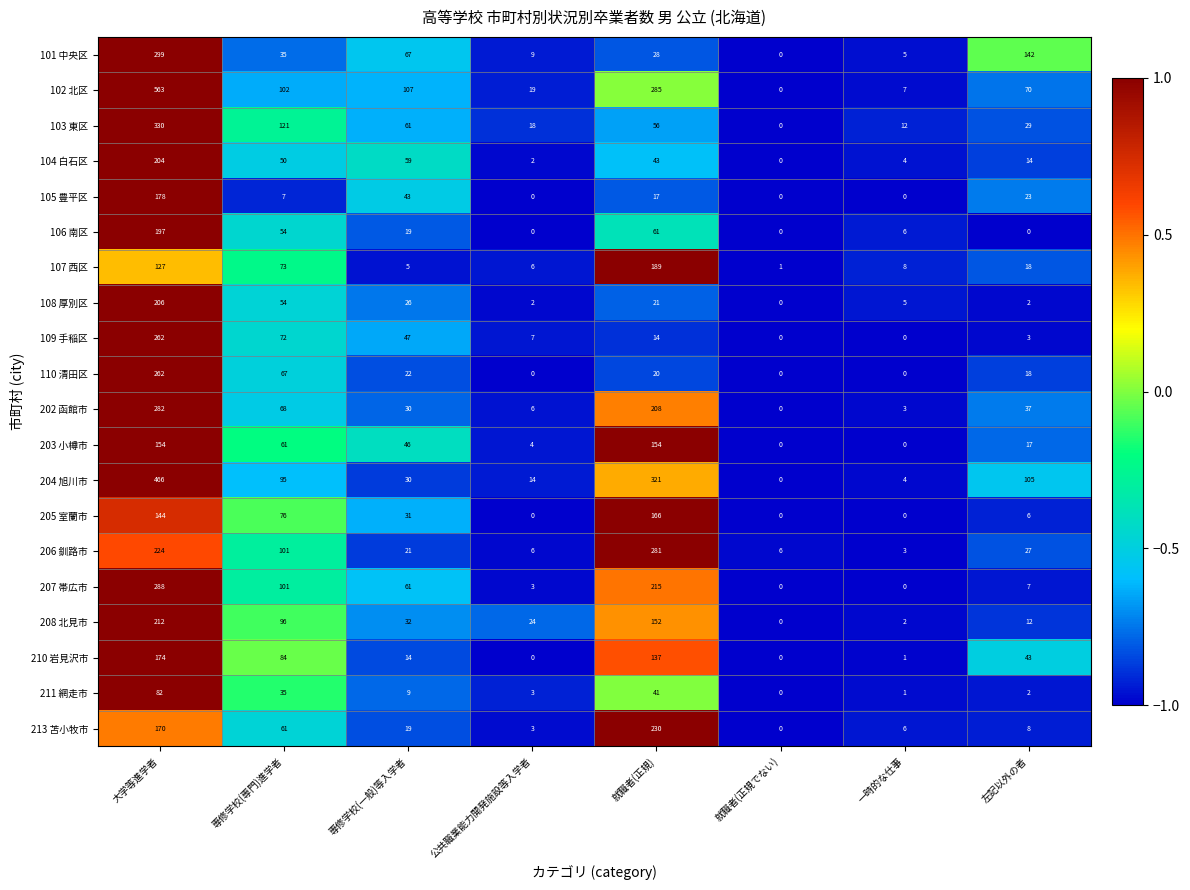

Which series has the largest range (max minus min)?

102 北区